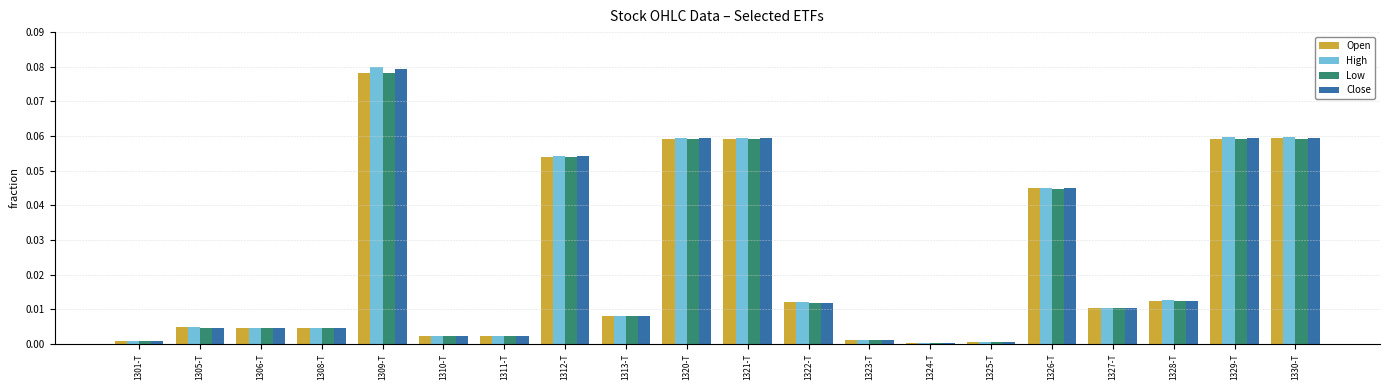

Are the bars horizontal?

No